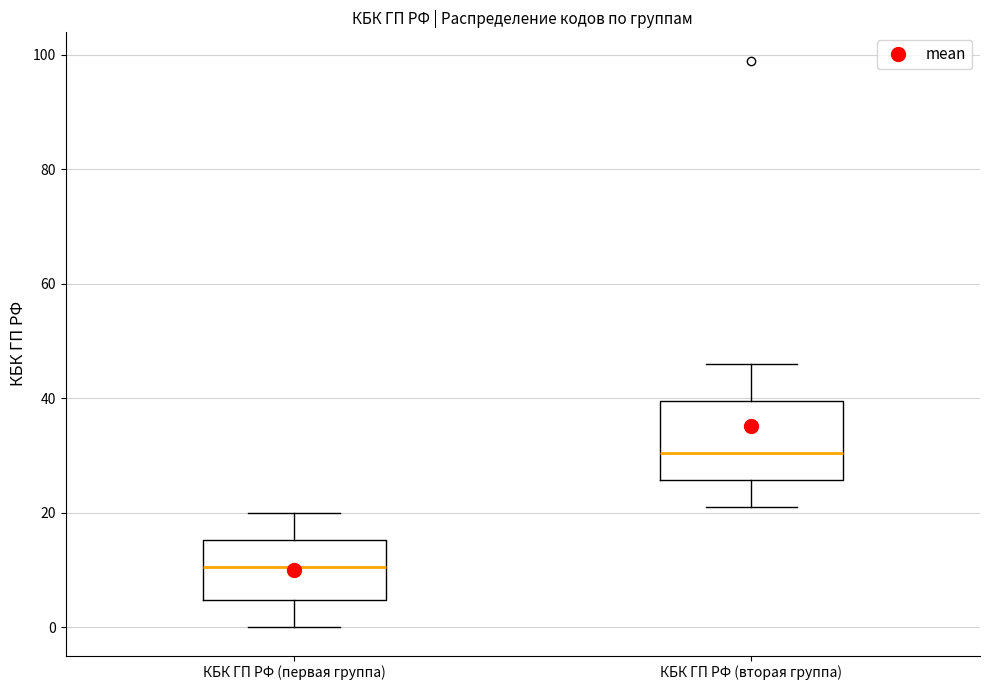

Reading left to right, transcribe this box plot: for each box, give where its median line is, the range the box spans, and where its two whiskers end, as read against the y-axis. The values are not printed on the chart, so give them approximately, as read against the axis.

КБК ГП РФ (первая группа): median 10, box 4 to 16, whiskers 0 to 20
КБК ГП РФ (вторая группа): median 30, box 26 to 40, whiskers 22 to 46